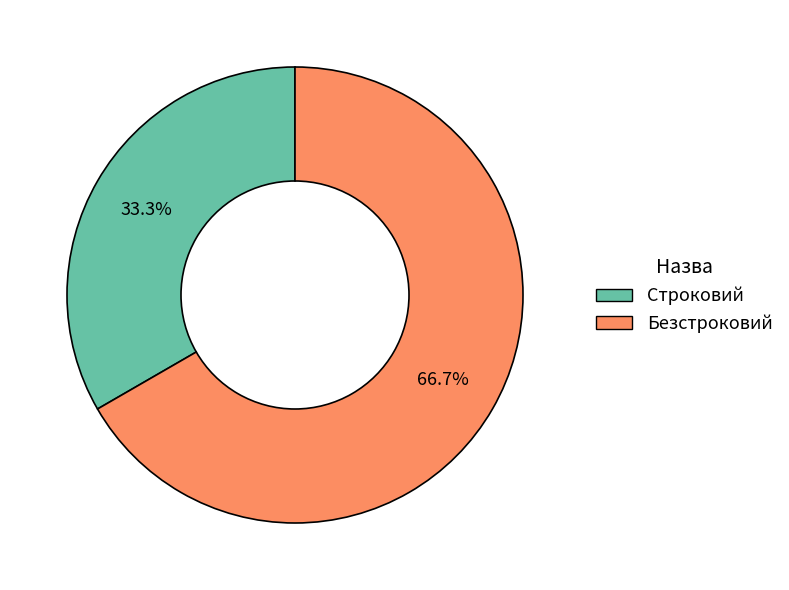

Which category has the biggest portion of the pie?

Безстроковий